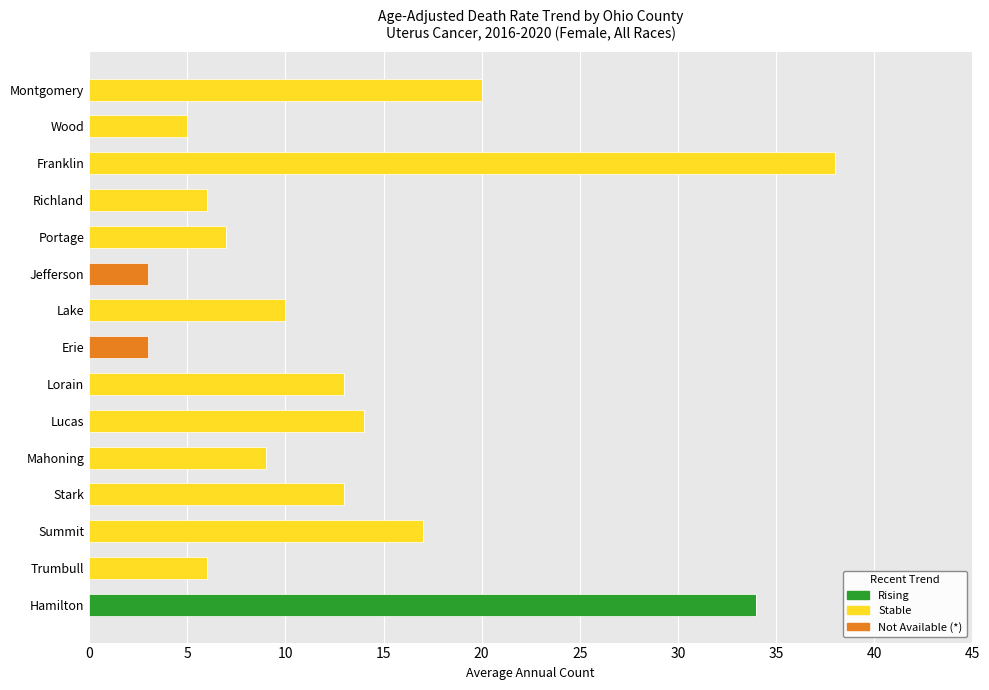

What is the total value across all series at Mahoning?

9